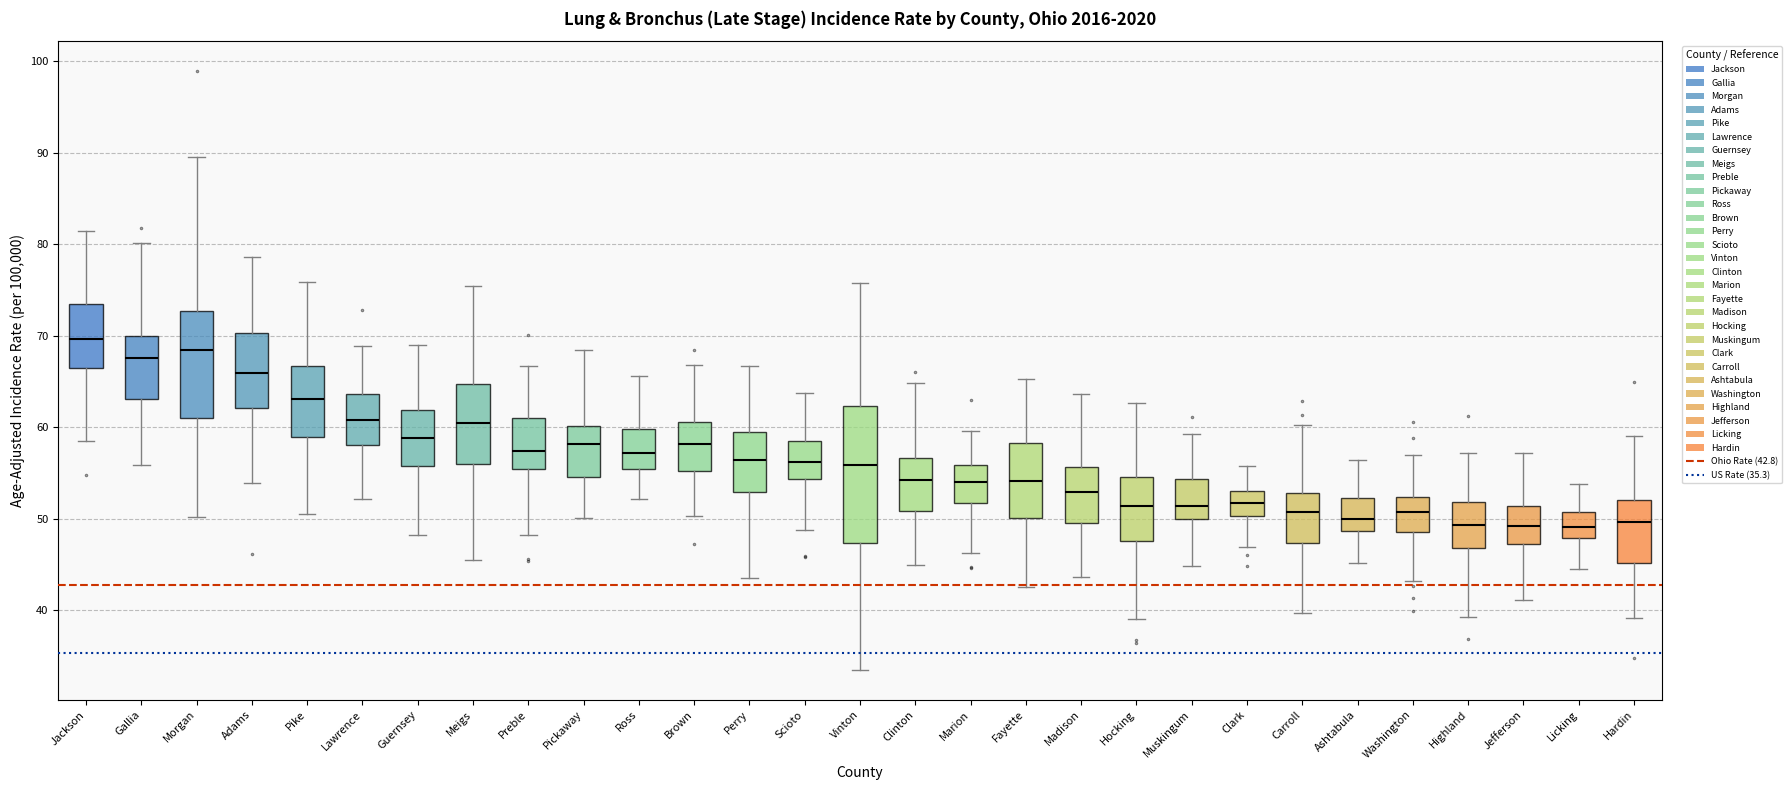

Comparing the boxes themselves (not the whiskers), which one is the tallest?

Vinton